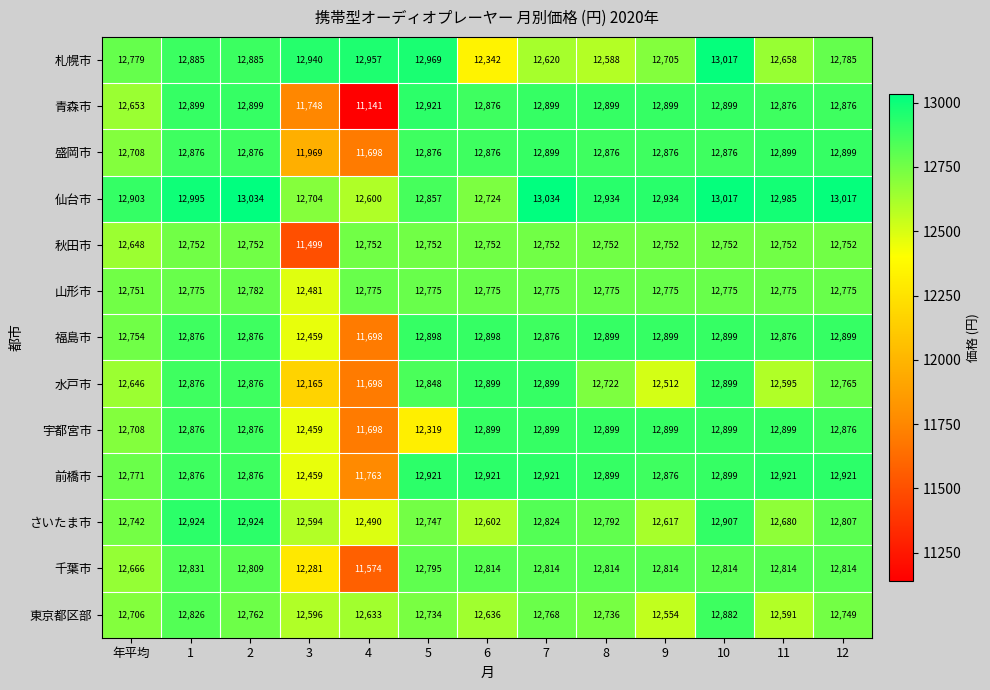

What is the sum of all 福島市 values?

165807